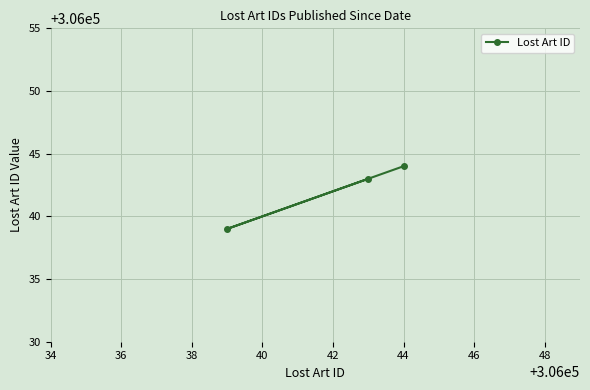

What is the greatest value displayed?

306044